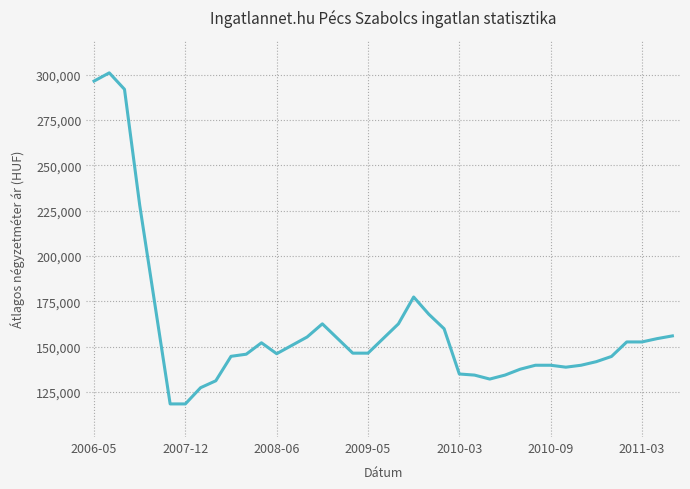

How many series are shown in this chart?

1